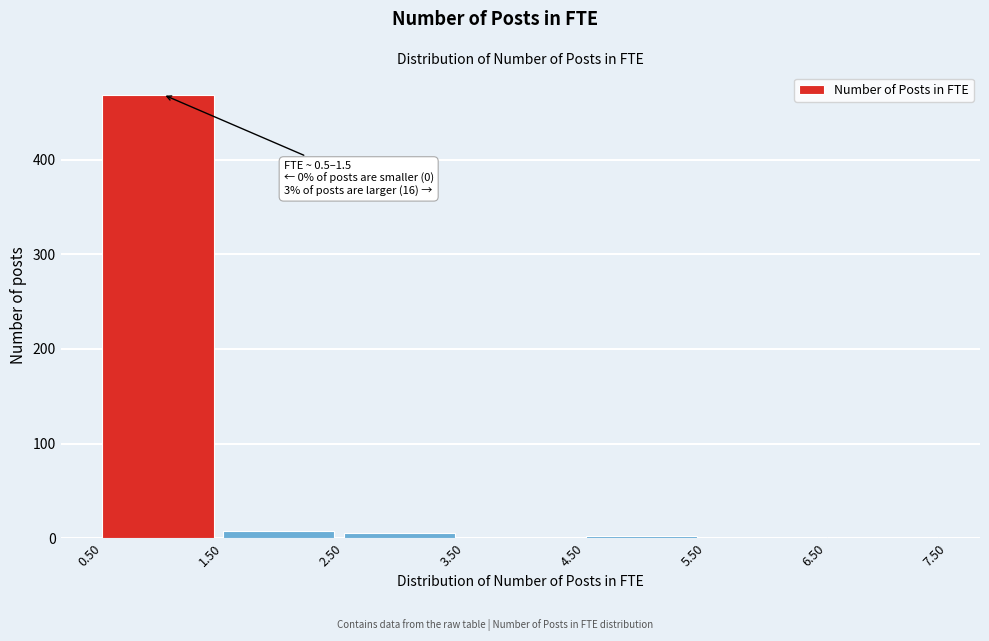

Over which range of the x-axis is the bar tallest?

0.50 to 1.50